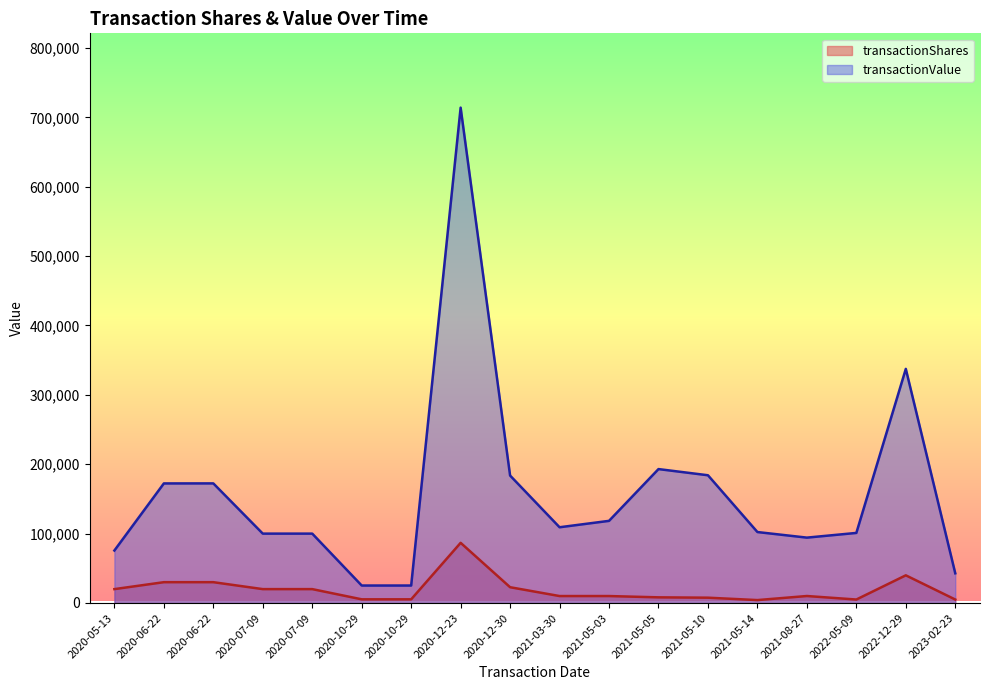

Reading left to right, extract all data points from this chart.

transactionShares: 2023-02-23=5000	2022-12-29=39887	2022-05-09=5000	2021-08-27=10057	2021-05-14=4200	2021-05-10=7650	2021-05-05=8150	2021-05-03=10000	2021-03-30=10000	2020-12-30=22735	2020-12-23=86729	2020-10-29=5300	2020-10-29=5300	2020-07-09=20000	2020-07-09=20000	2020-06-22=30000	2020-06-22=30000	2020-05-13=20000
transactionValue: 2023-02-23=42800	2022-12-29=337445	2022-05-09=101000	2021-08-27=94234	2021-05-14=102271	2021-05-10=184126	2021-05-05=193021	2021-05-03=118400	2021-03-30=109170	2020-12-30=183699	2020-12-23=714031	2020-10-29=25175	2020-10-29=25175	2020-07-09=100000	2020-07-09=100000	2020-06-22=172400	2020-06-22=172350	2020-05-13=75628